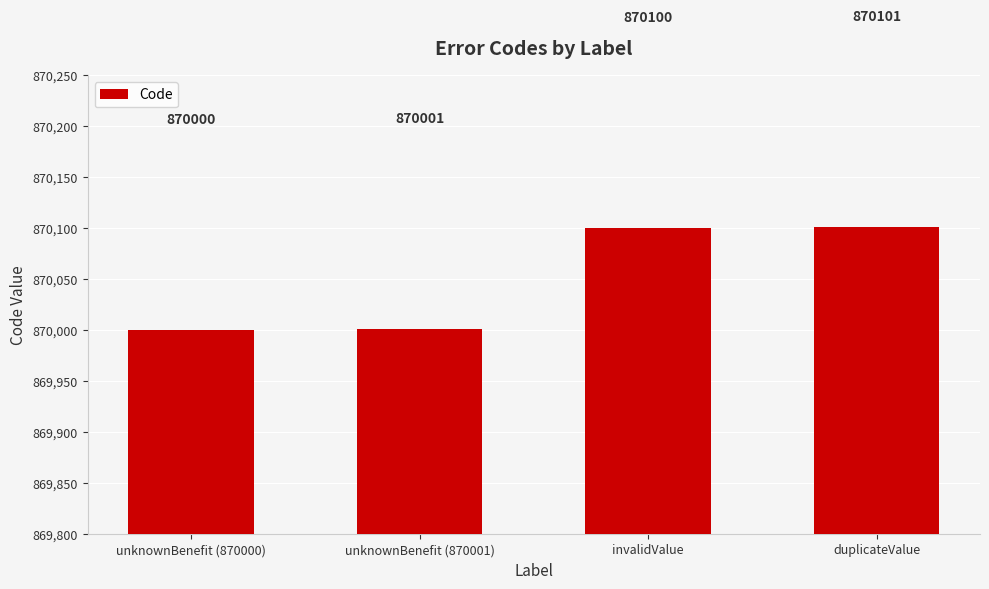

How many categories are shown in the chart?

4